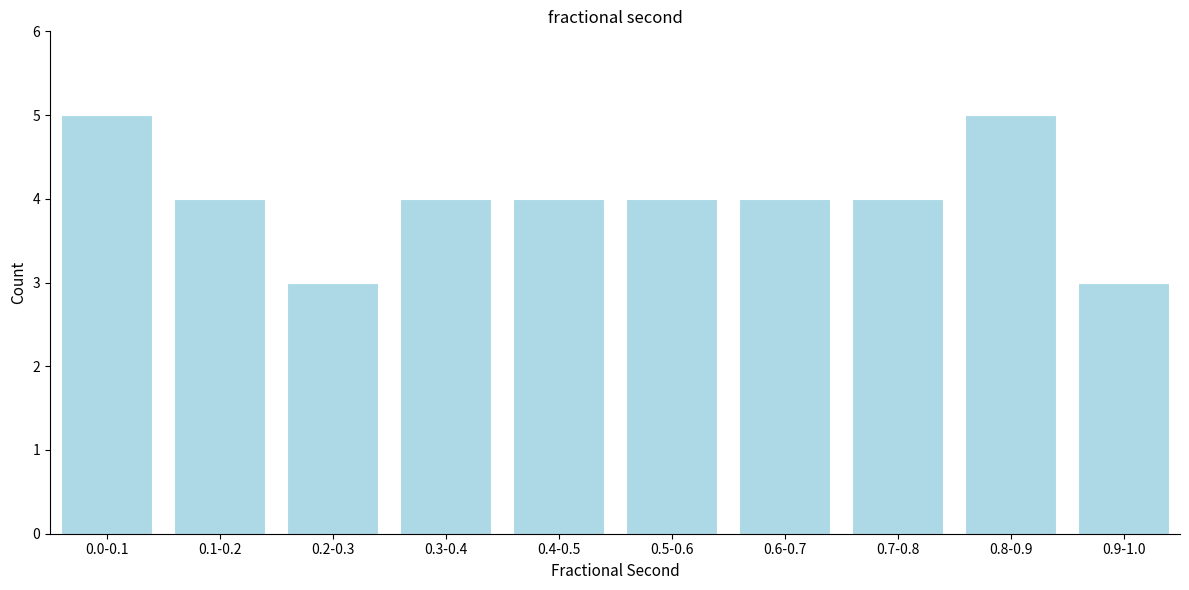

Reading left to right, transcribe all the data shown in this chart.

5	4	3	4	4	4	4	4	5	3